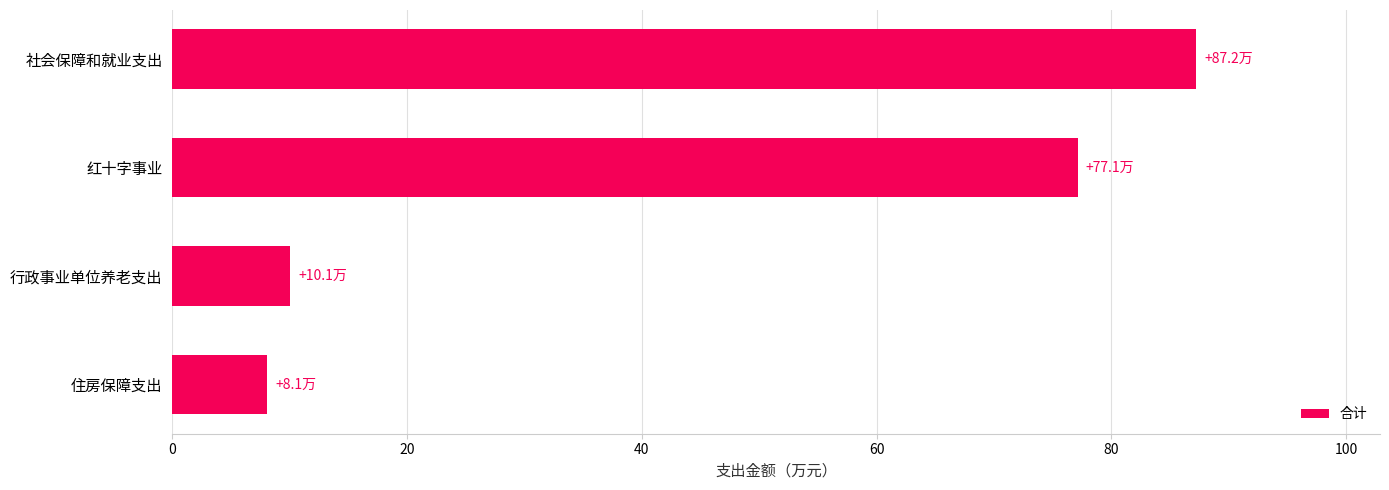

Which label corresponds to the largest value in the chart?

社会保障和就业支出